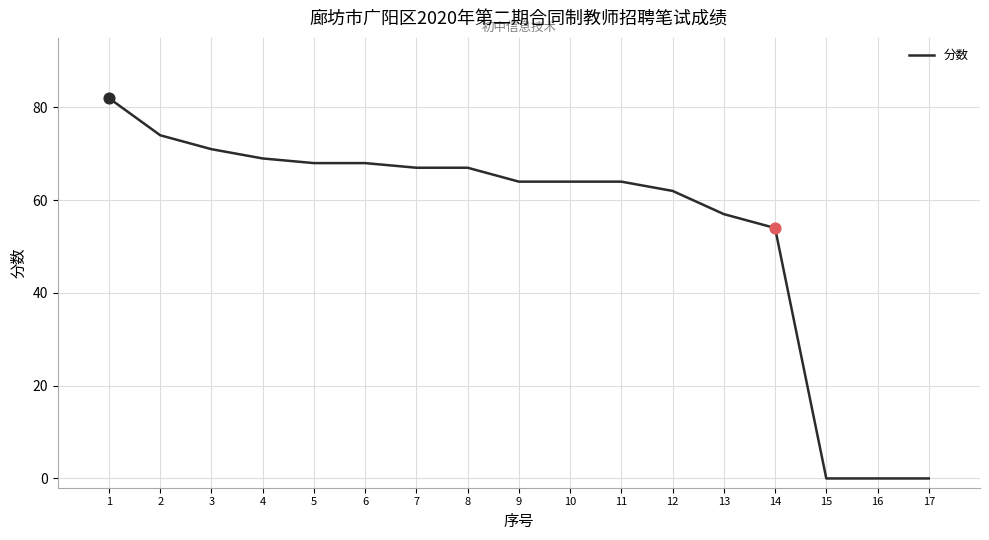

What is the change in value from 4 to 7?

-2